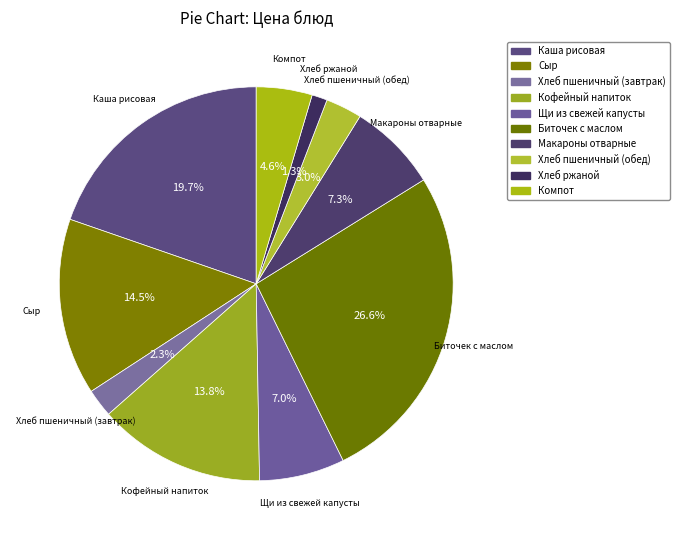

How much of the chart is everything except Щи из свежей капусты?

93.0%